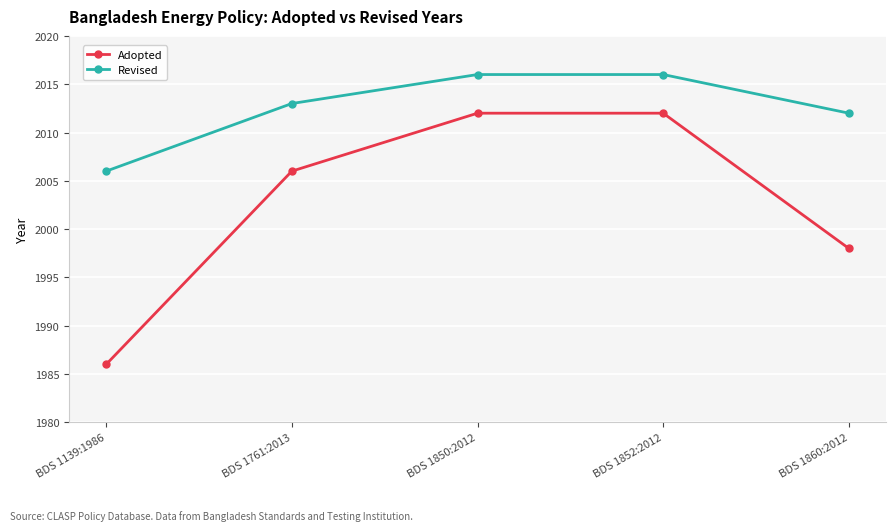

The Adopted series shows 2012 at BDS 1850:2012. True or false?

True